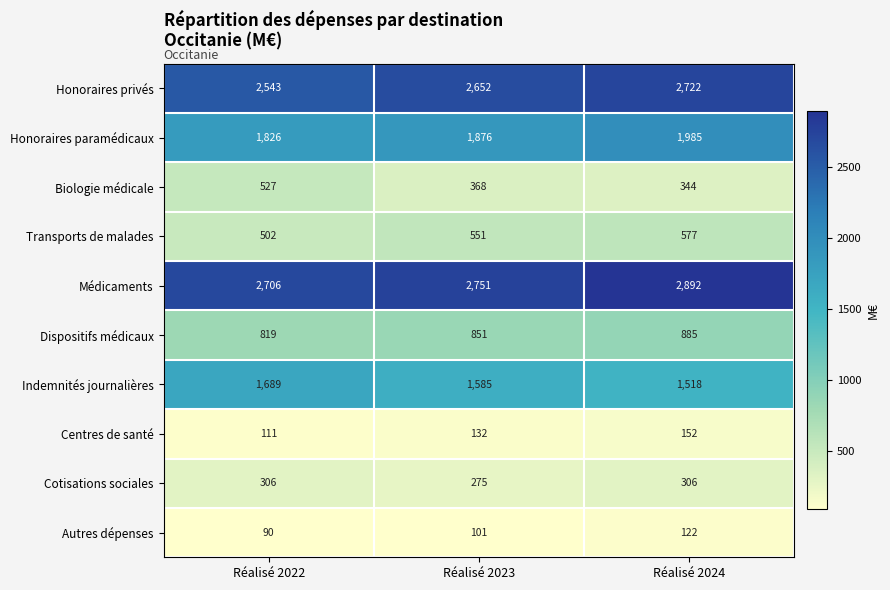

What is the smallest value displayed?

90